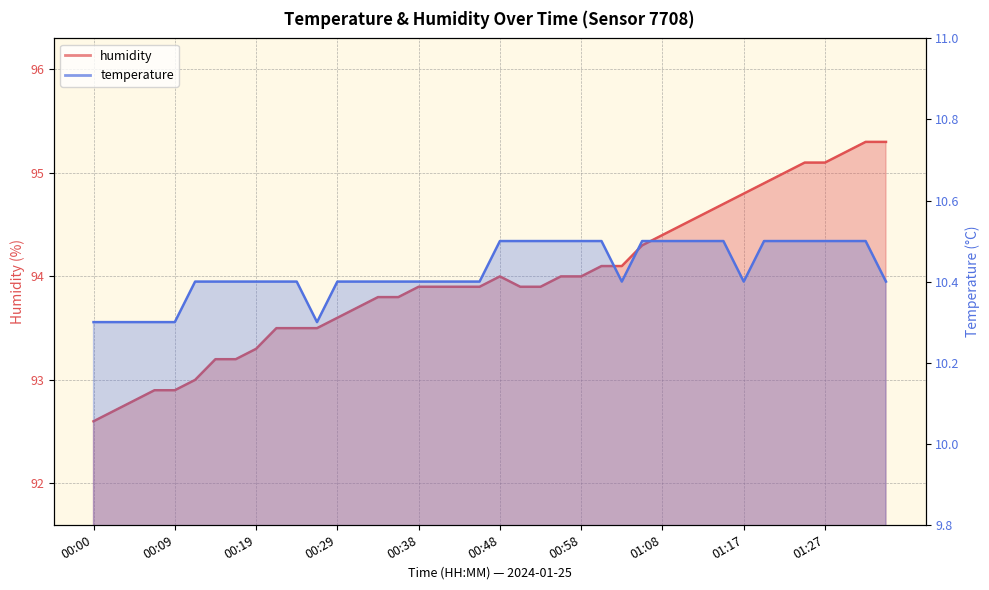

What is the difference between the humidity values at 01:00 and 01:25?

1.0